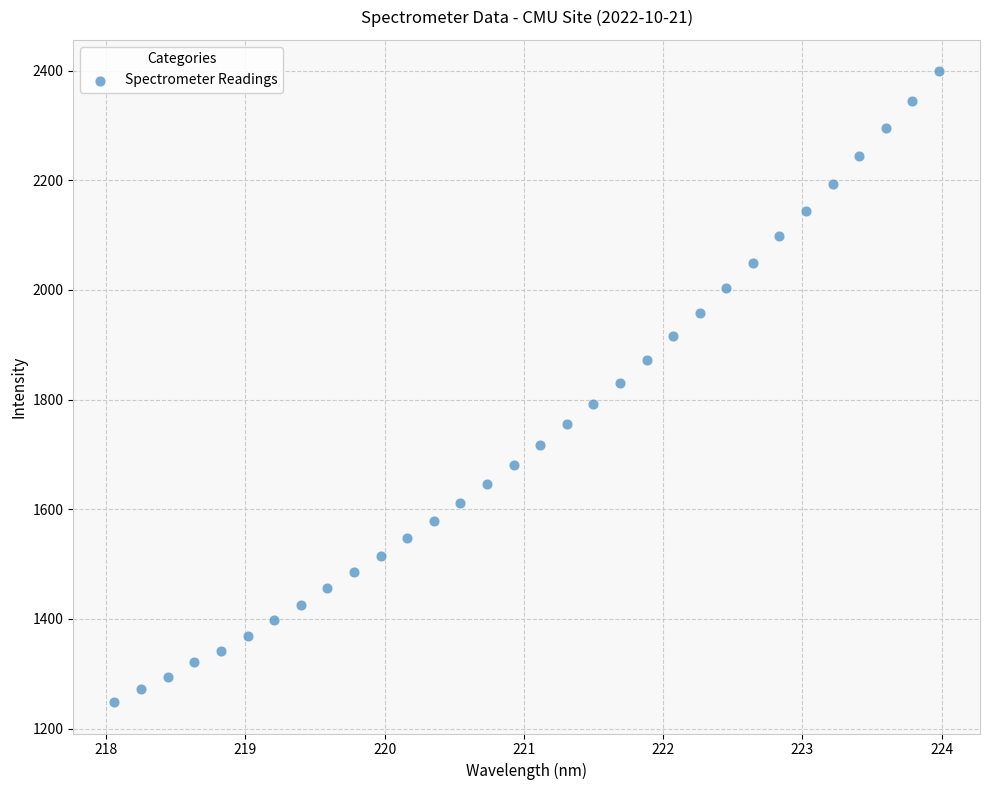

What is the range of X values (max minus min)?

5.9